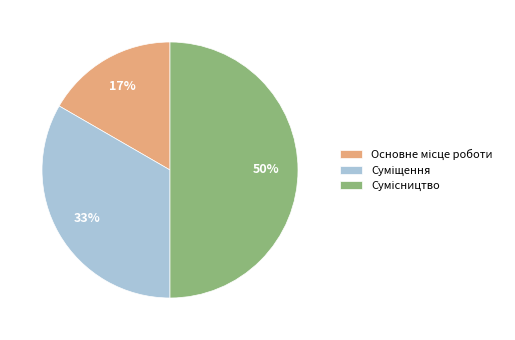

To the nearest percent, what is the difference between the largest and smallest slice percentages?

33%